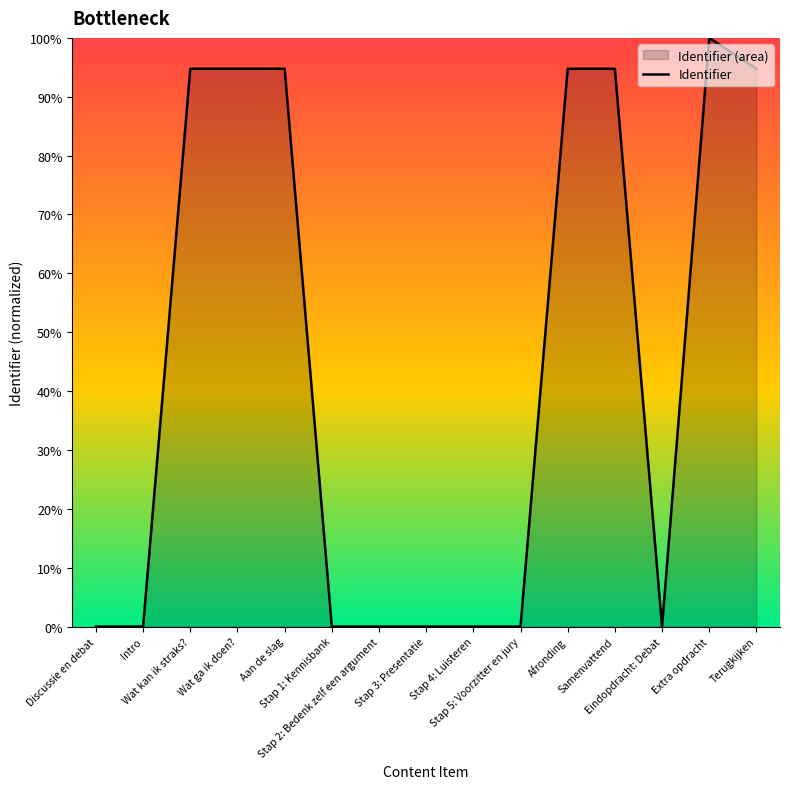

Which has a higher value, Stap 2: Bedenk zelf een argument or Eindopdracht: Debat?

Eindopdracht: Debat